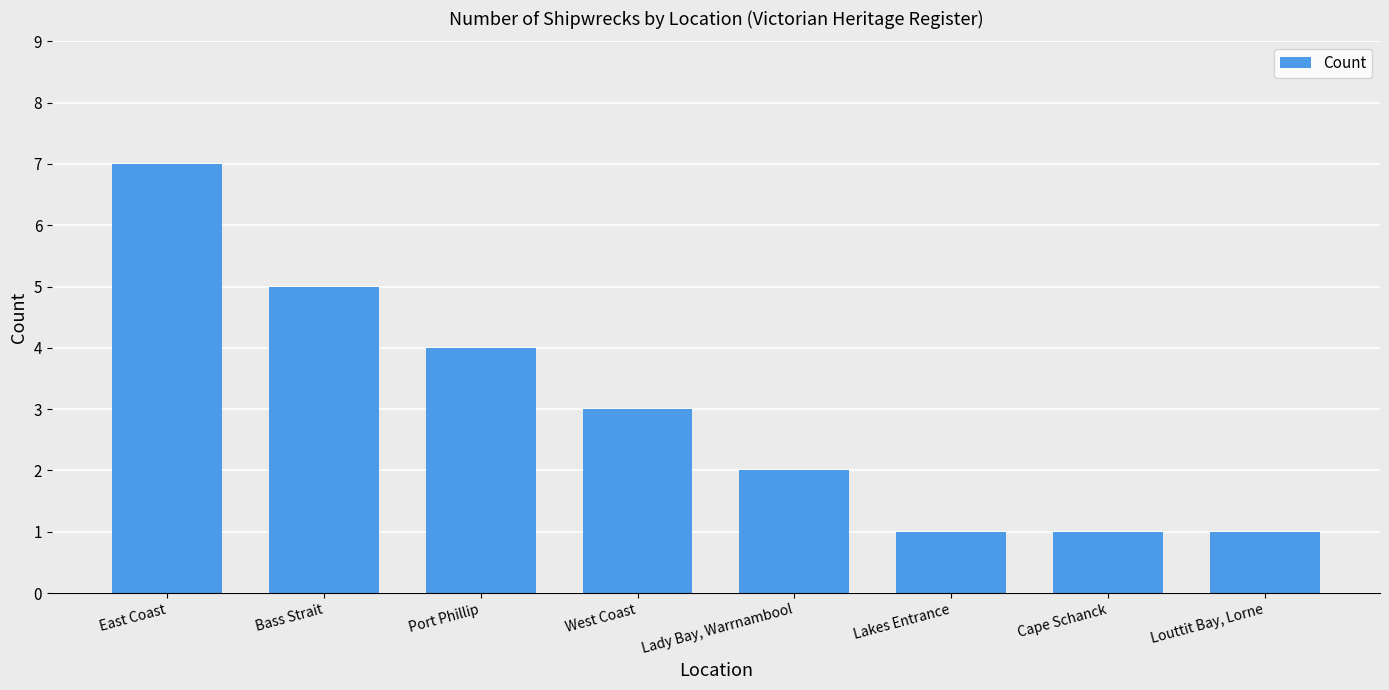

How many bars are there in total?

8